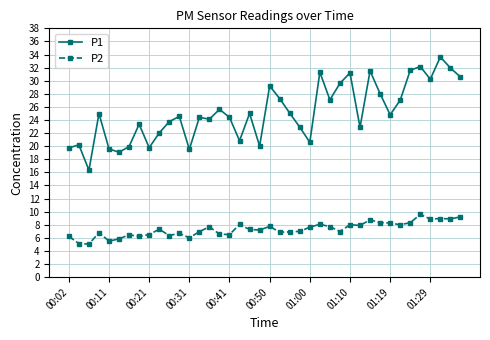

What is the difference between the maximum and minimum values in the P1 series?

17.3